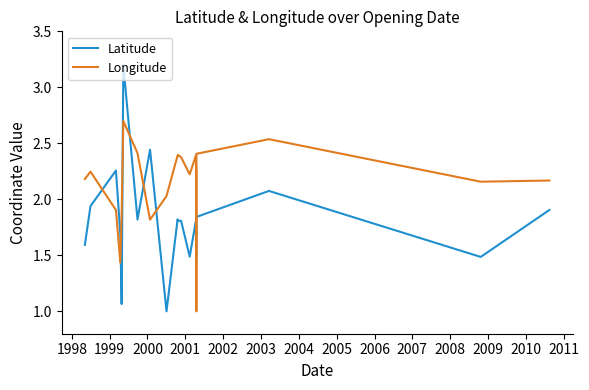

How many intersections are there between Longitude and Latitude?

8